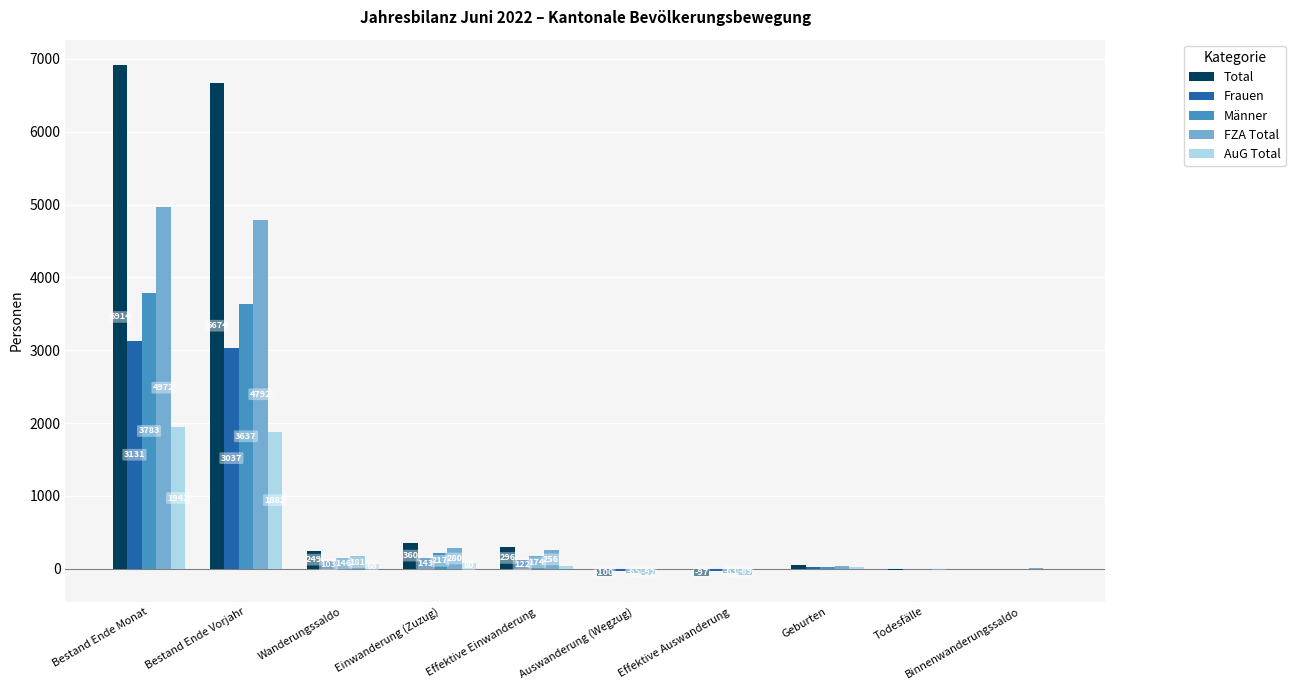

Reading right to left, list all the values displayed in this chart.

Total: Binnenwanderungssaldo=1	Todesfälle=-14	Geburten=49	Effektive Auswanderung=-97	Auswanderung (Wegzug)=-100	Effektive Einwanderung=296	Einwanderung (Zuzug)=360	Wanderungssaldo=249	Bestand Ende Vorjahr=6674	Bestand Ende Monat=6914
Frauen: Binnenwanderungssaldo=-2	Todesfälle=-5	Geburten=29	Effektive Auswanderung=-34	Auswanderung (Wegzug)=-35	Effektive Einwanderung=122	Einwanderung (Zuzug)=143	Wanderungssaldo=103	Bestand Ende Vorjahr=3037	Bestand Ende Monat=3131
Männer: Binnenwanderungssaldo=3	Todesfälle=-9	Geburten=20	Effektive Auswanderung=-63	Auswanderung (Wegzug)=-65	Effektive Einwanderung=174	Einwanderung (Zuzug)=217	Wanderungssaldo=146	Bestand Ende Vorjahr=3637	Bestand Ende Monat=3783
FZA Total: Binnenwanderungssaldo=9	Todesfälle=-12	Geburten=32	Effektive Auswanderung=-89	Auswanderung (Wegzug)=-92	Effektive Einwanderung=256	Einwanderung (Zuzug)=280	Wanderungssaldo=181	Bestand Ende Vorjahr=4792	Bestand Ende Monat=4972
AuG Total: Binnenwanderungssaldo=-8	Todesfälle=-2	Geburten=17	Effektive Auswanderung=-8	Auswanderung (Wegzug)=-8	Effektive Einwanderung=40	Einwanderung (Zuzug)=80	Wanderungssaldo=68	Bestand Ende Vorjahr=1882	Bestand Ende Monat=1942